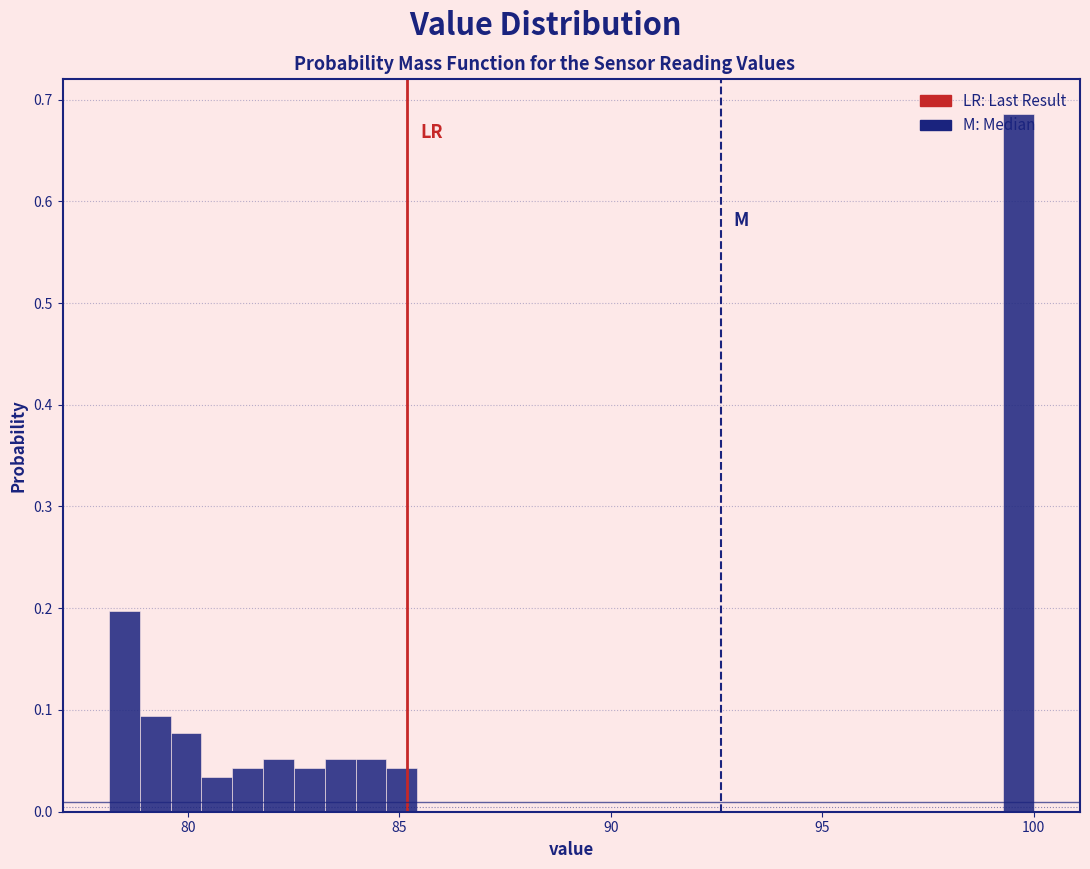

Around what value on the x-axis is the tallest bar? Give the approximate position of its centre, as read against the axis.

99.5